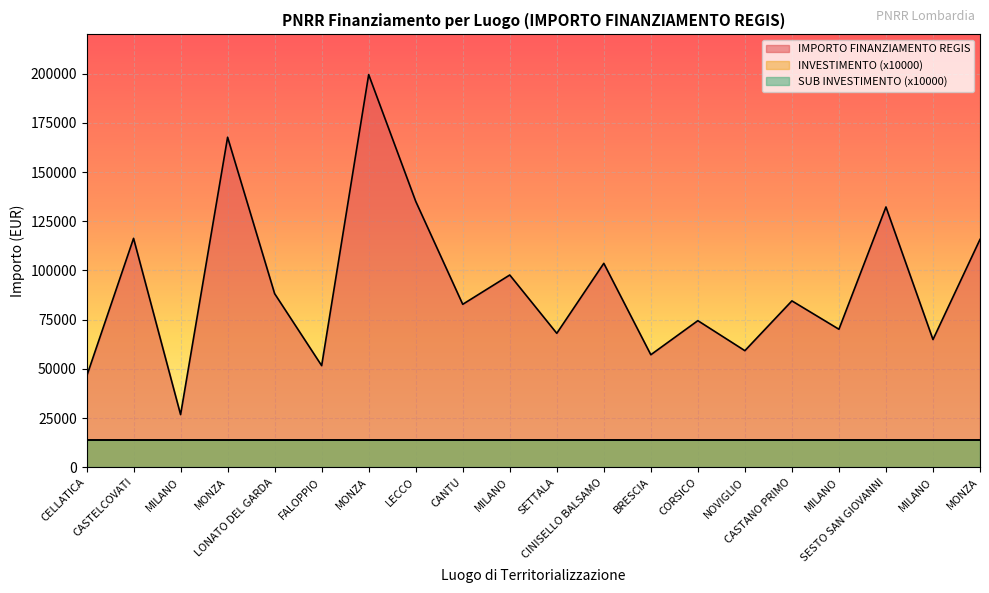

Read the SUB INVESTIMENTO value at MILANO.

1.4